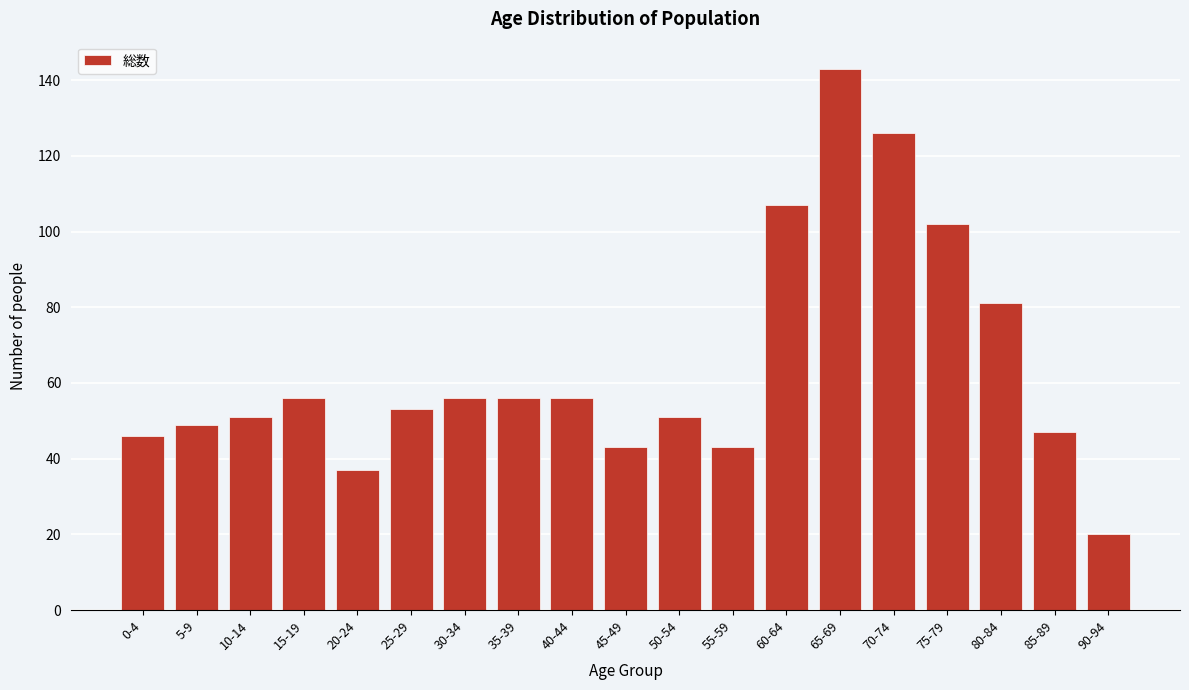

Reading left to right, transcribe all the data shown in this chart.

0-4=46	5-9=49	10-14=51	15-19=56	20-24=37	25-29=53	30-34=56	35-39=56	40-44=56	45-49=43	50-54=51	55-59=43	60-64=107	65-69=143	70-74=126	75-79=102	80-84=81	85-89=47	90-94=20